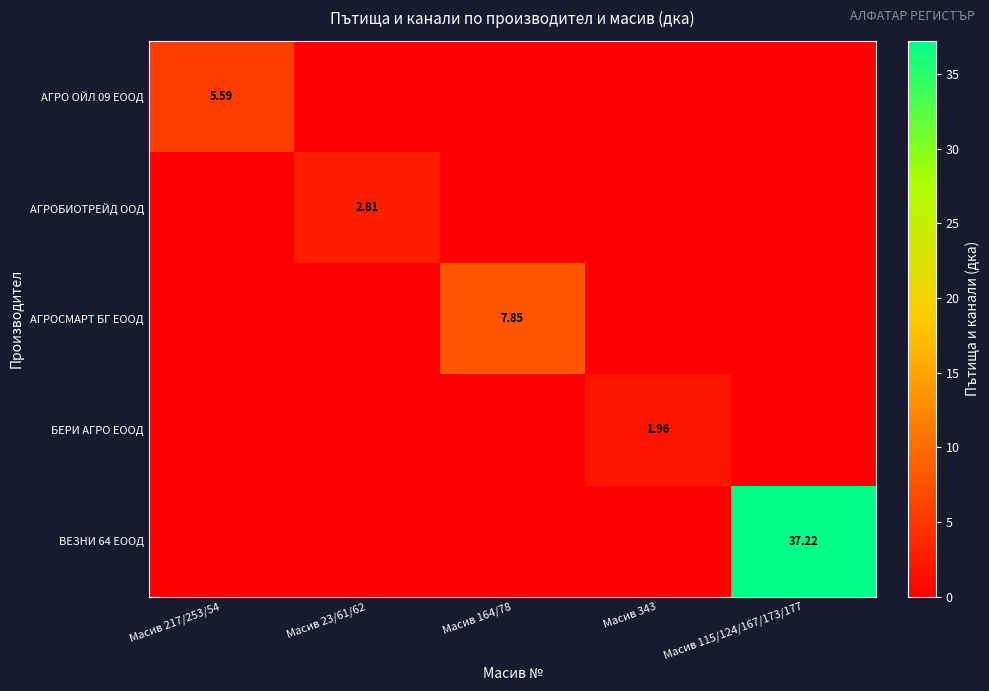

Is the value of АГРО ОЙЛ 09 ЕООД at Масив 217/253/54 greater than the value of АГРОБИОТРЕЙД ООД at Масив 23/61/62?

Yes